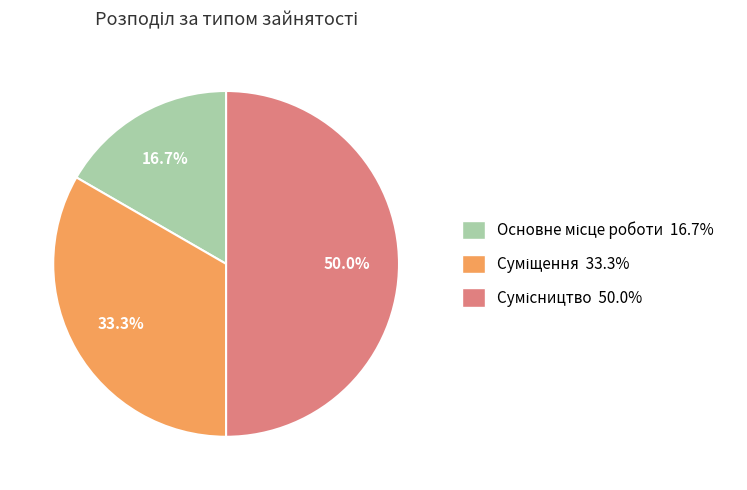

How many slices are in this pie chart?

3